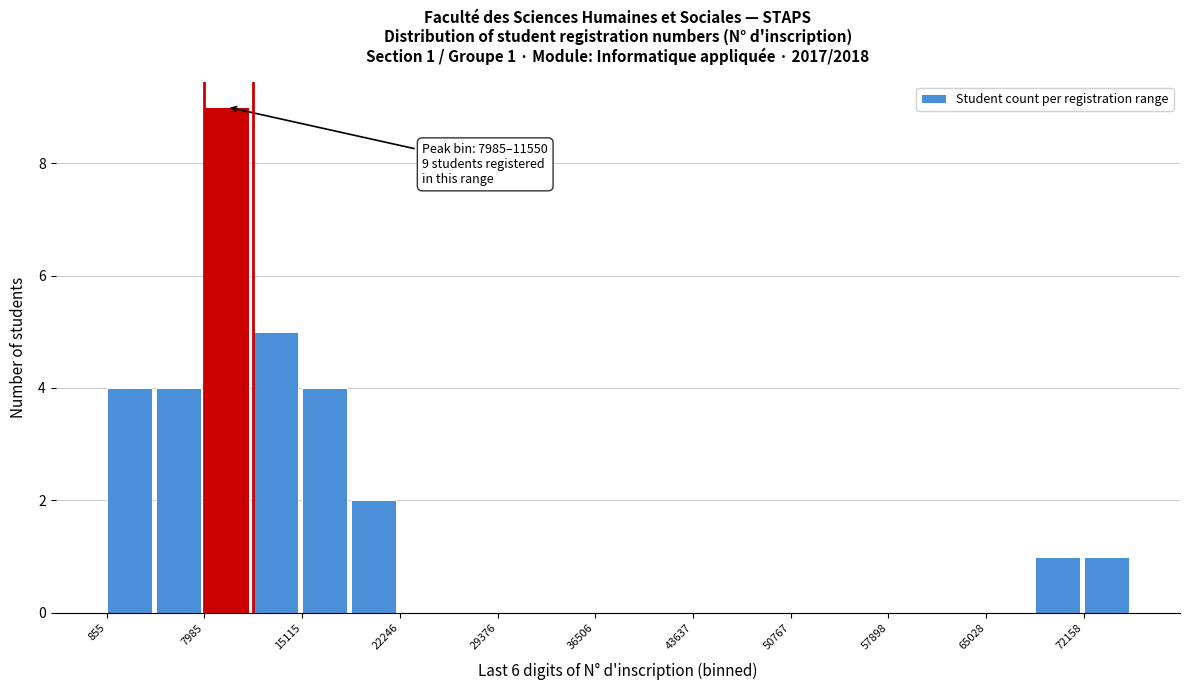

Around what value on the x-axis is the tallest bar? Give the approximate position of its centre, as read against the axis.

10000